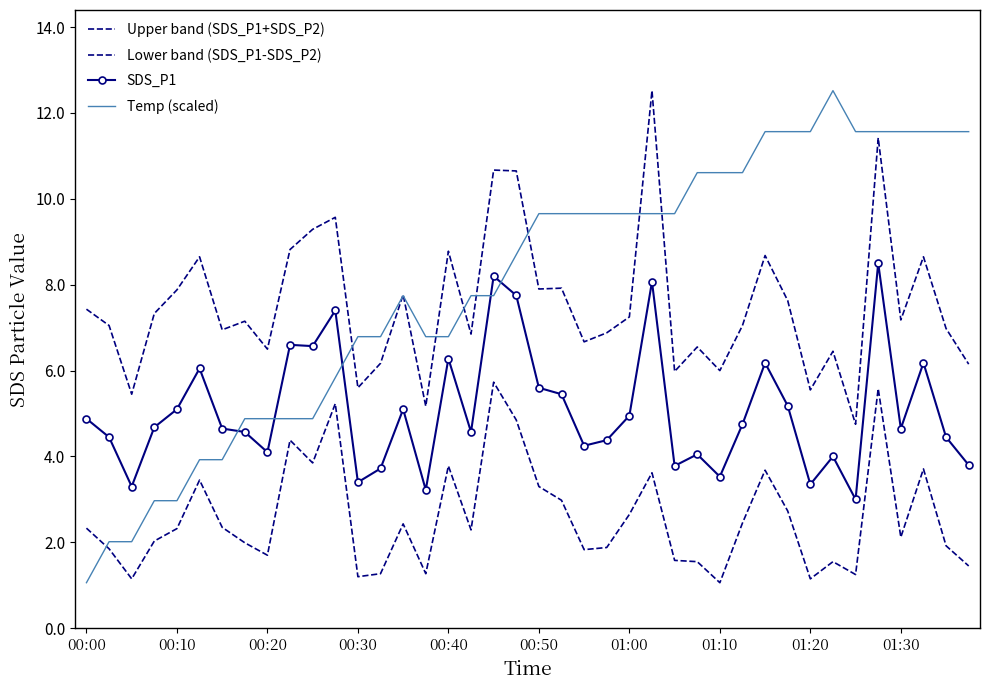

True or false: Upper band (SDS_P1+SDS_P2) and Lower band (SDS_P1-SDS_P2) cross at least once.

False